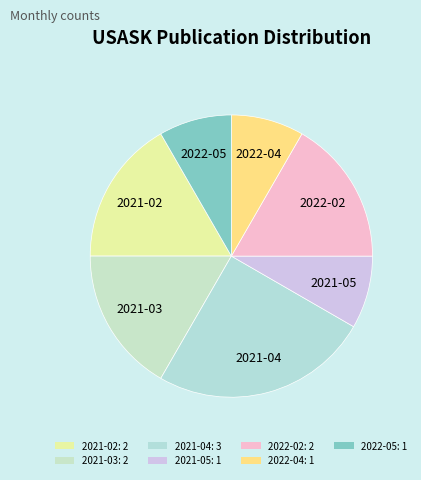

What percentage is the 2022-04 slice, to the nearest percent?

8%